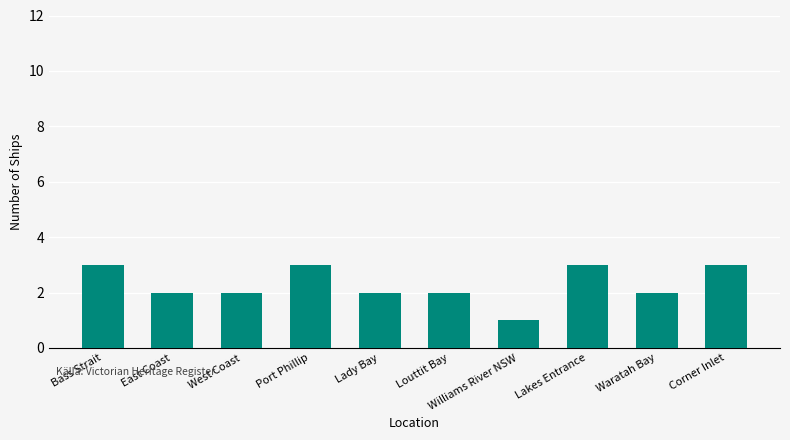

What is the sum of the values at Williams River NSW and Lady Bay?

3